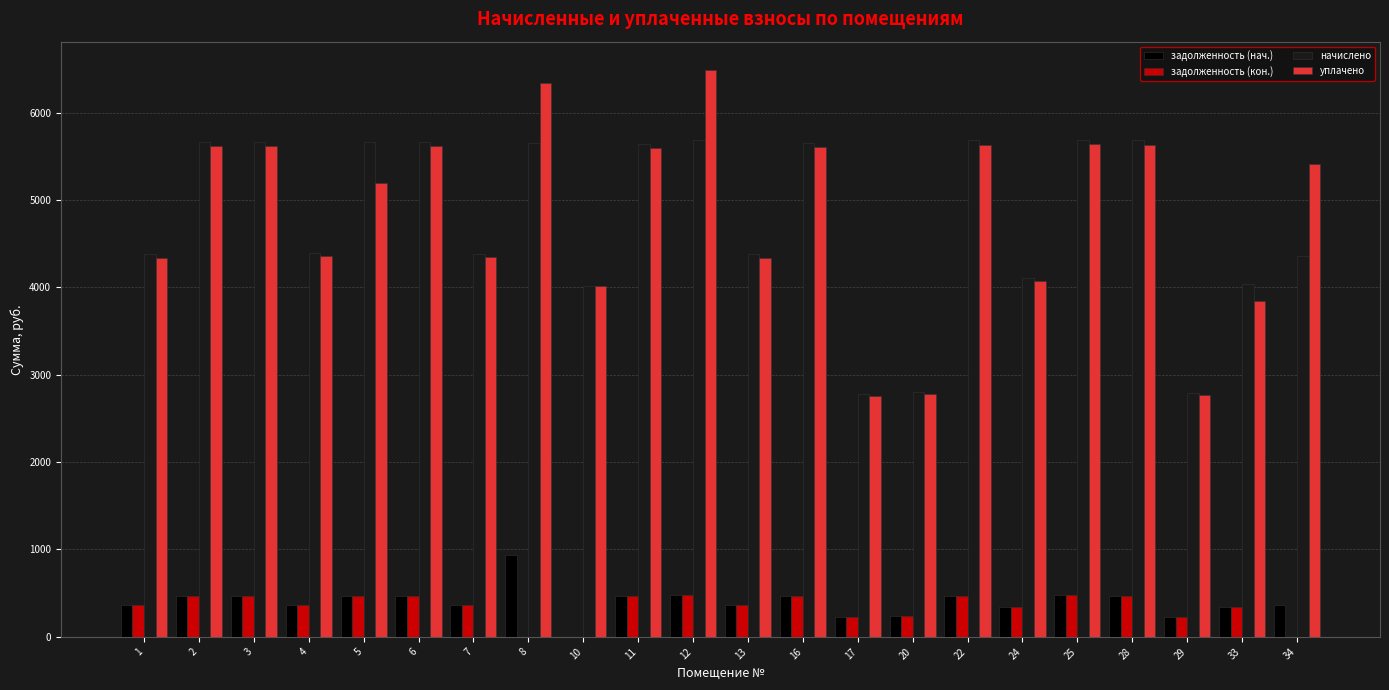

What are all the series names shown in the legend?

задолженность (нач.), задолженность (кон.), начислено, уплачено